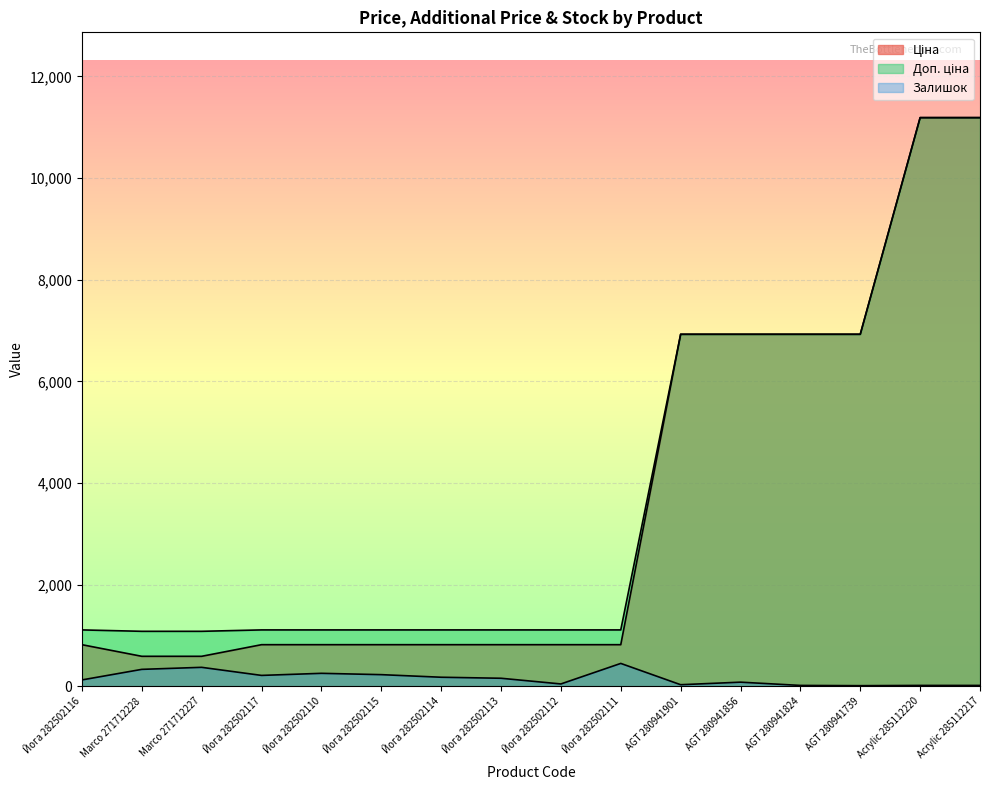

Rank the series by their maximum value, from highest to lowest.

Ціна, Доп. ціна, Залишок